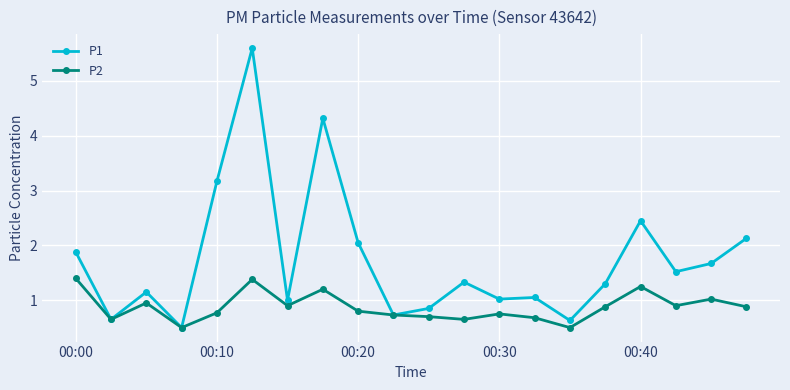

Rank the series by their maximum value, from lowest to highest.

P2, P1